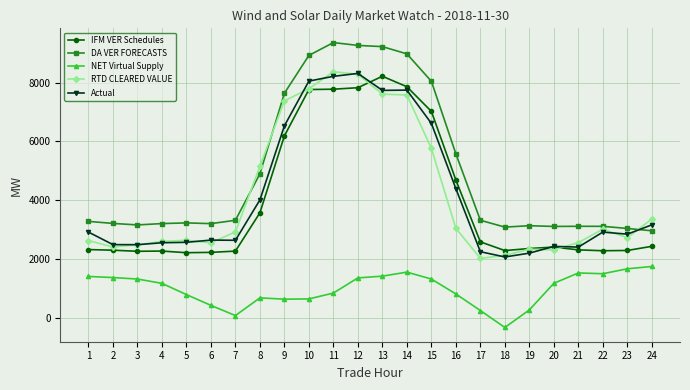

The value of NET Virtual Supply at 12 is 1355.4. True or false?

True